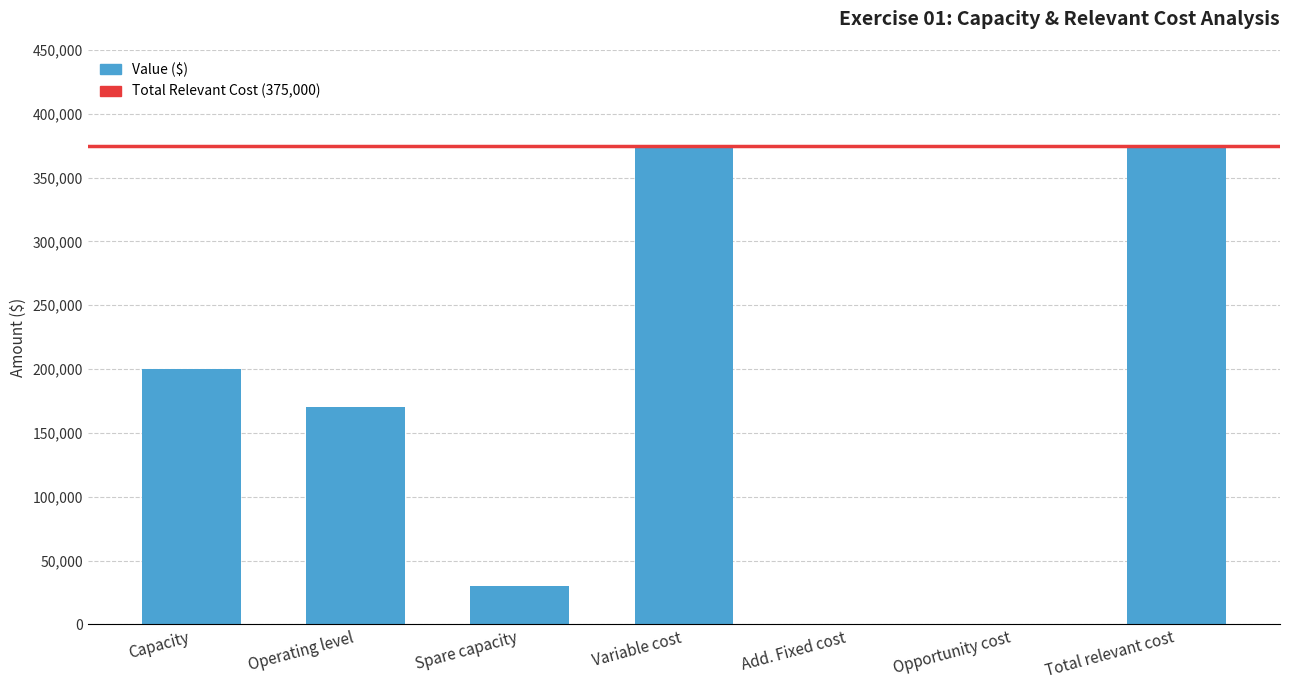

What is the greatest value displayed?

375000